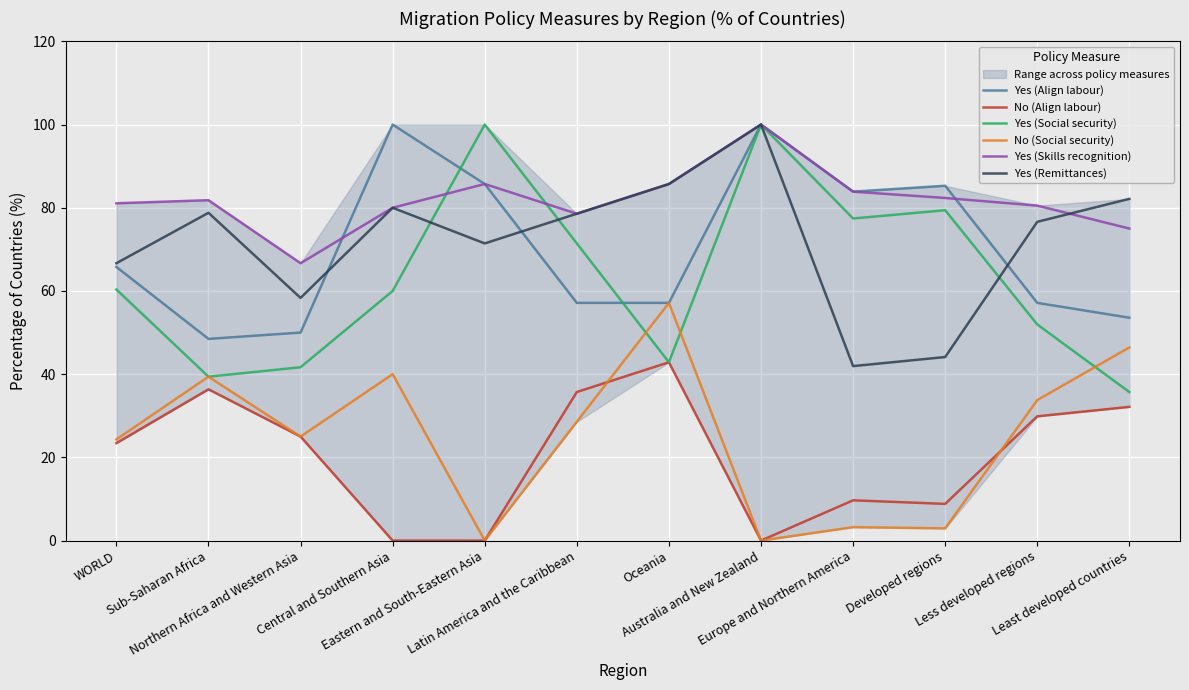

The Yes (Remittances) series shows 78.8 at Sub-Saharan Africa. True or false?

True